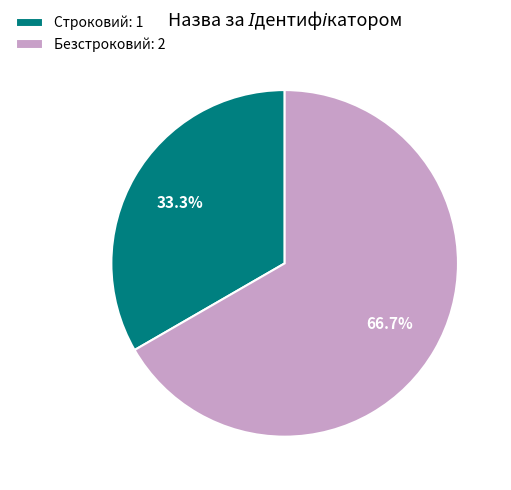

How many slices are in this pie chart?

2